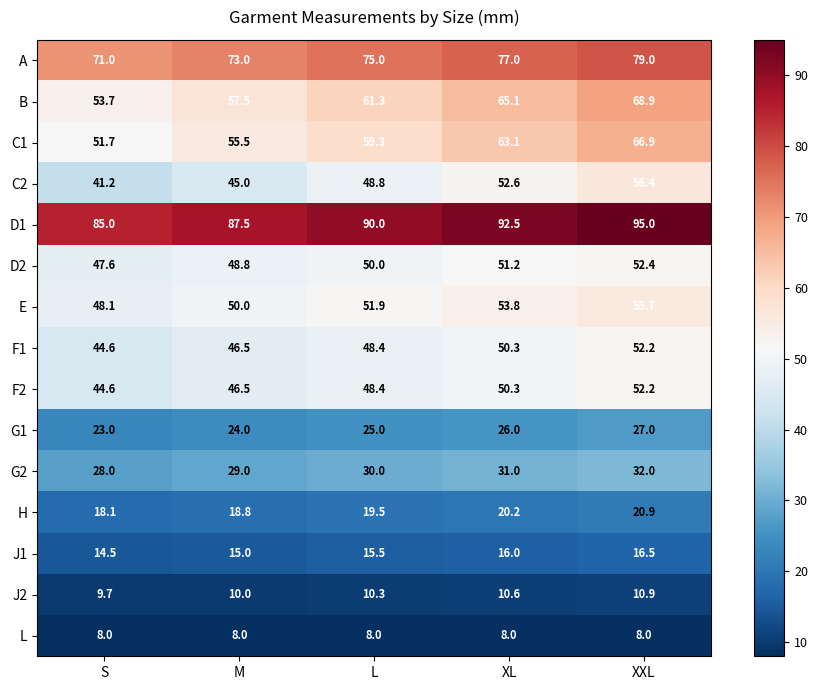

What is the difference between the highest and lowest values at M?

79.5